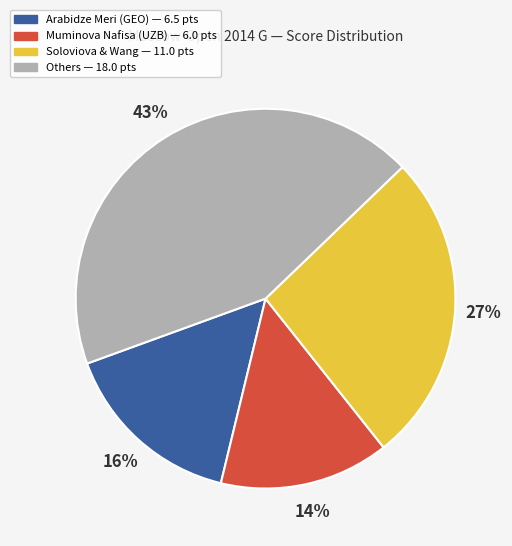

Is there a majority slice in this chart?

No